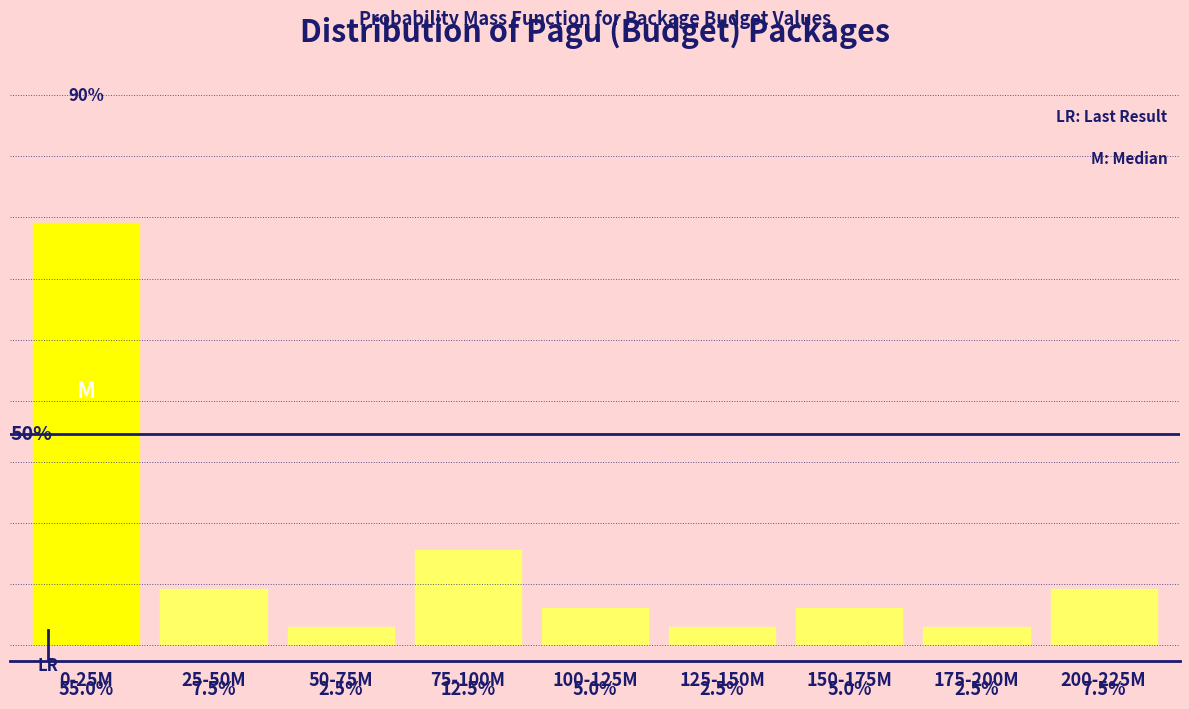

What is the label of the 4th bar from the right?

125-150M